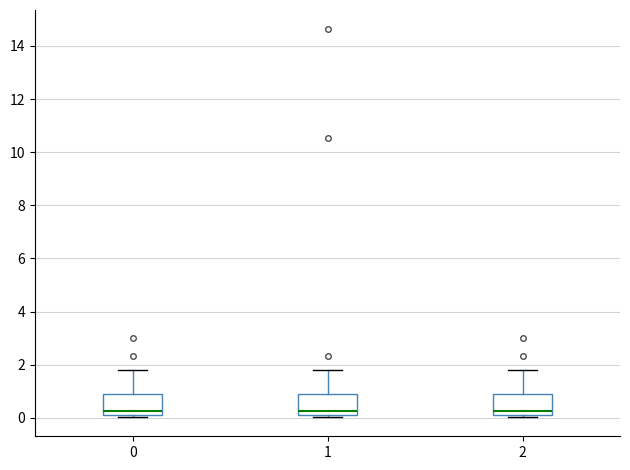

Reading left to right, read every box against the y-axis: the position of its median line, the range the box covers, and the ends of its whiskers. The values are not printed on the chart, so give them approximately, as read against the axis.

0: median 0.2 (just above the box's lower edge), box 0.2 to 1.0, whiskers 0.0 to 1.8
1: median 0.2 (just above the box's lower edge), box 0.2 to 1.0, whiskers 0.0 to 1.8
2: median 0.2 (just above the box's lower edge), box 0.2 to 1.0, whiskers 0.0 to 1.8